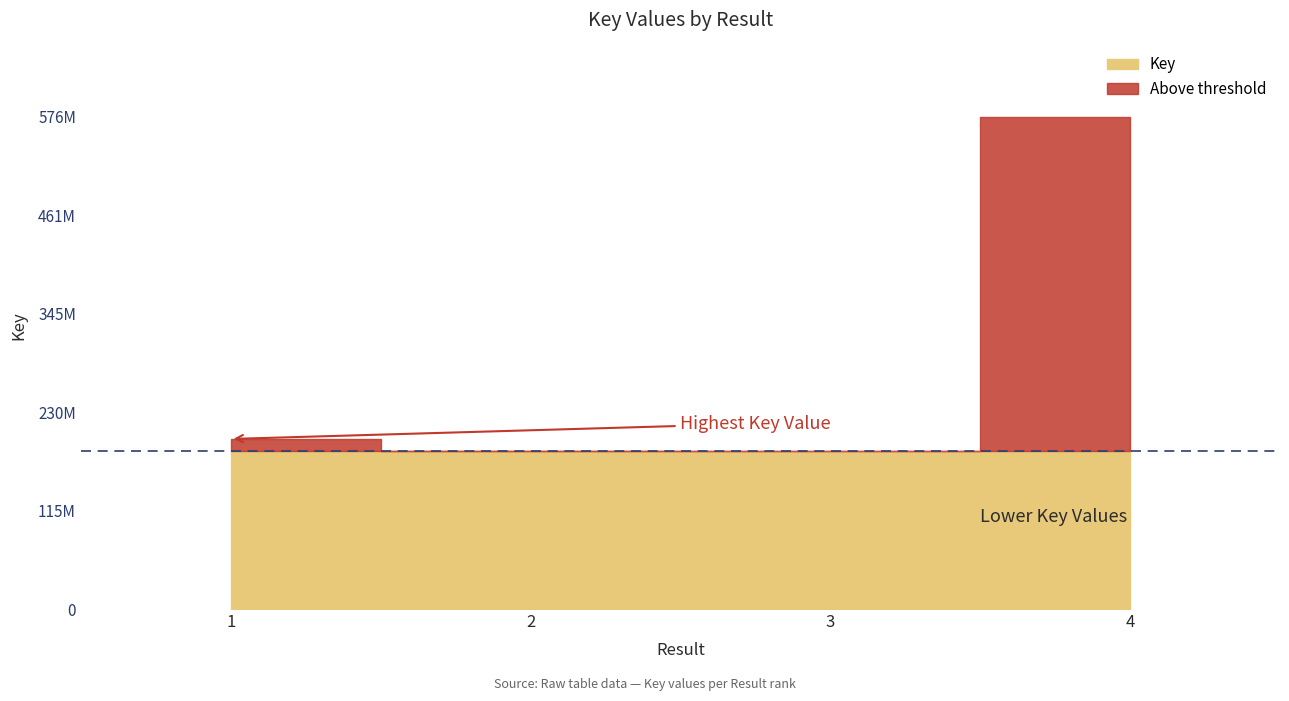

At which label does the data first exceed 199116952?

4